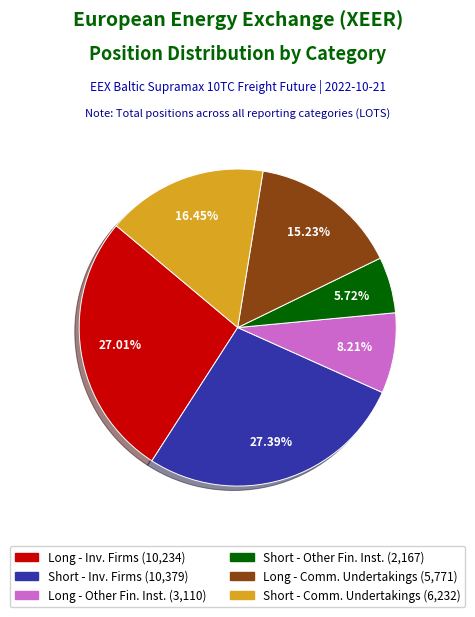

To the nearest percent, what is the average slice percentage?

17%